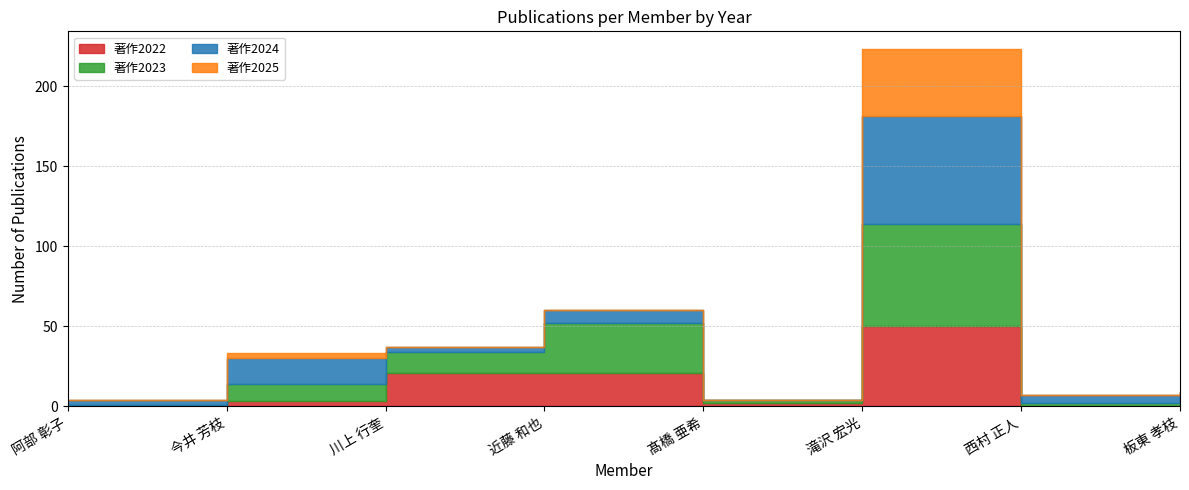

Reading left to right, list all the values displayed in this chart.

著作2022: 阿部 彰子=0	今井 芳枝=3	川上 行奎=21	近藤 和也=21	髙橋 亜希=2	滝沢 宏光=50	西村 正人=0	板東 孝枝=1
著作2023: 阿部 彰子=1	今井 芳枝=11	川上 行奎=13	近藤 和也=31	髙橋 亜希=2	滝沢 宏光=64	西村 正人=2	板東 孝枝=5
著作2024: 阿部 彰子=3	今井 芳枝=16	川上 行奎=3	近藤 和也=8	髙橋 亜希=0	滝沢 宏光=67	西村 正人=5	板東 孝枝=3
著作2025: 阿部 彰子=0	今井 芳枝=3	川上 行奎=0	近藤 和也=0	髙橋 亜希=0	滝沢 宏光=42	西村 正人=0	板東 孝枝=0